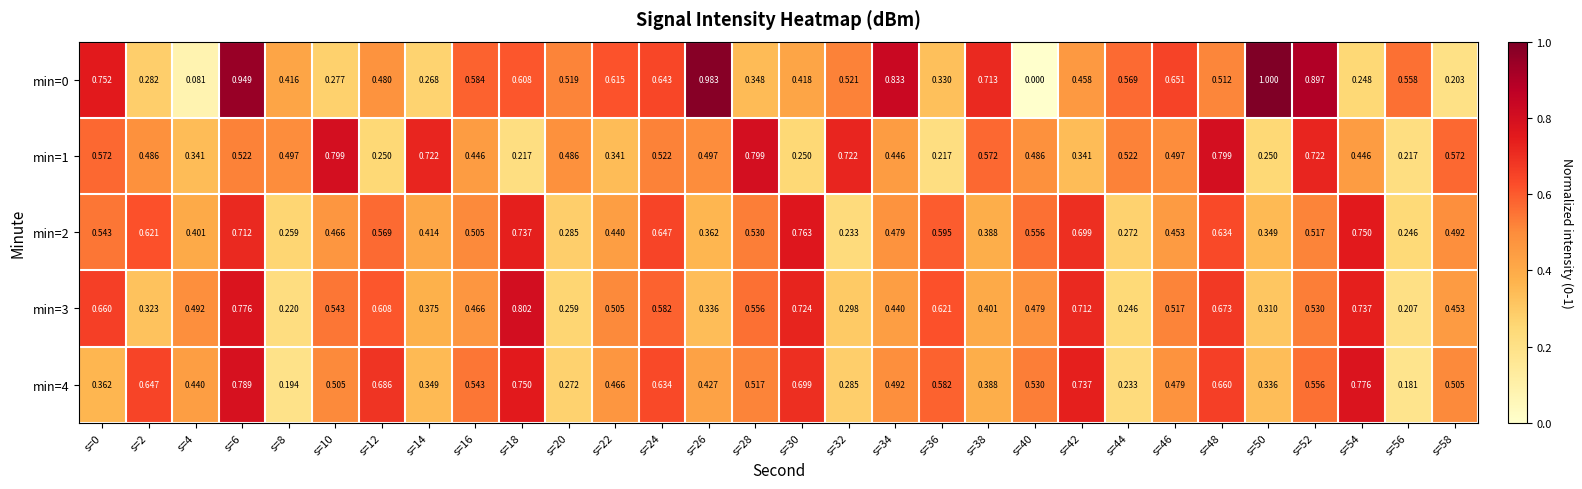

Which series has the widest spread of values?

min=0